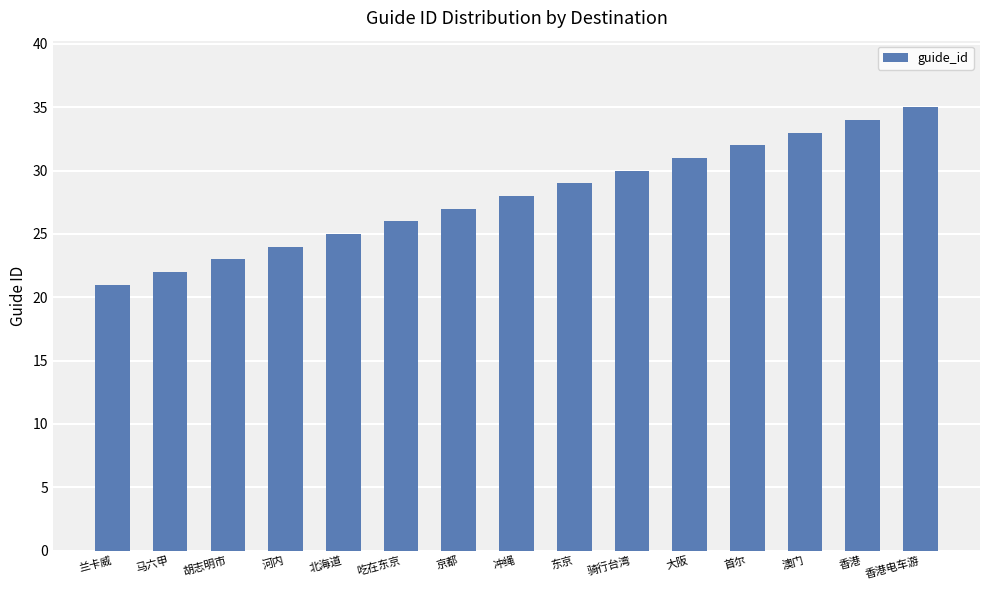

Which label corresponds to the smallest value in the chart?

兰卡威